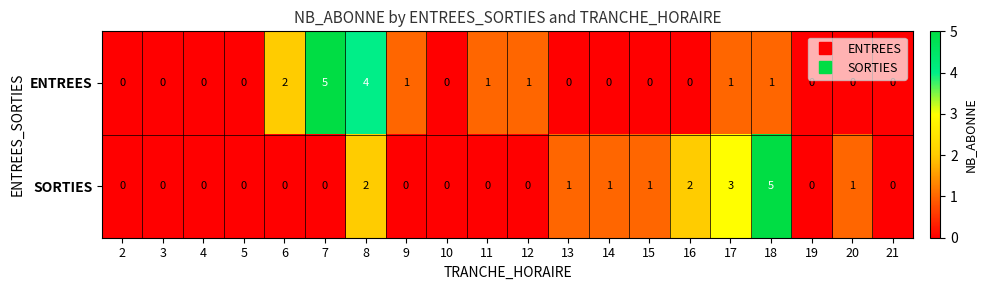

How many ENTREES values are between 0 and 1?

17